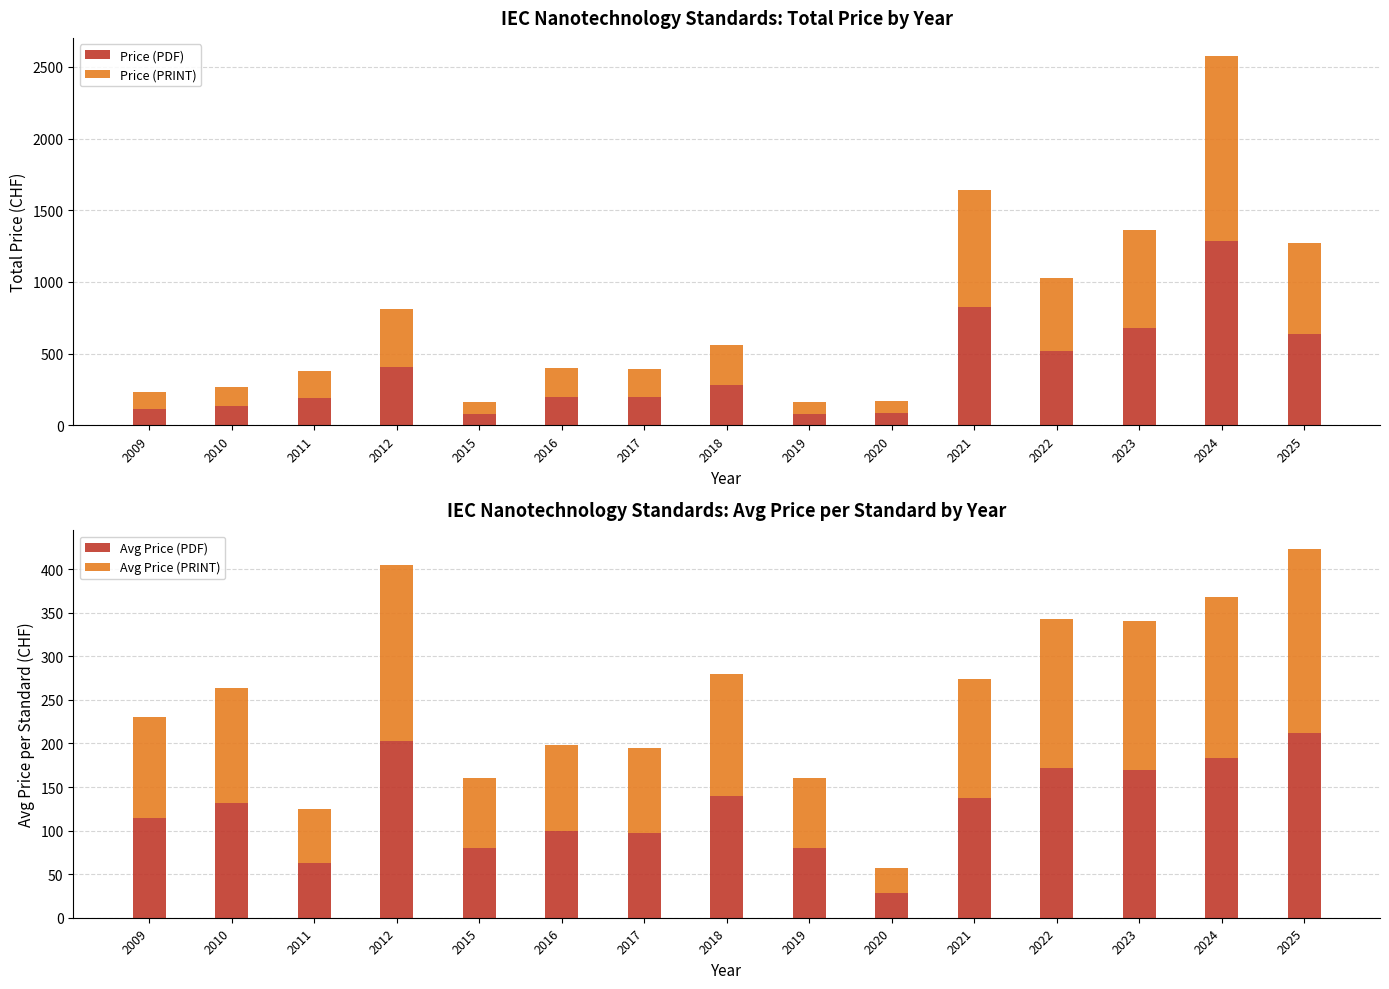

Reading left to right, what are all the values shown in this chart?

Price (PDF): 2009=115.0	2010=132.0	2011=188.0	2012=405.0	2015=80.0	2016=198.0	2017=195.0	2018=280.0	2019=80.0	2020=86.0	2021=822.0	2022=515.0	2023=680.0	2024=1287.0	2025=635.0
Price (PRINT): 2009=115.0	2010=132.0	2011=188.0	2012=405.0	2015=80.0	2016=198.0	2017=195.0	2018=280.0	2019=80.0	2020=86.0	2021=822.0	2022=515.0	2023=680.0	2024=1287.0	2025=635.0
Avg Price (PDF): 2009=115.0	2010=132.0	2011=62.7	2012=202.5	2015=80.0	2016=99.0	2017=97.5	2018=140.0	2019=80.0	2020=28.7	2021=137.0	2022=171.7	2023=170.0	2024=183.9	2025=211.7
Avg Price (PRINT): 2009=115.0	2010=132.0	2011=62.7	2012=202.5	2015=80.0	2016=99.0	2017=97.5	2018=140.0	2019=80.0	2020=28.7	2021=137.0	2022=171.7	2023=170.0	2024=183.9	2025=211.7